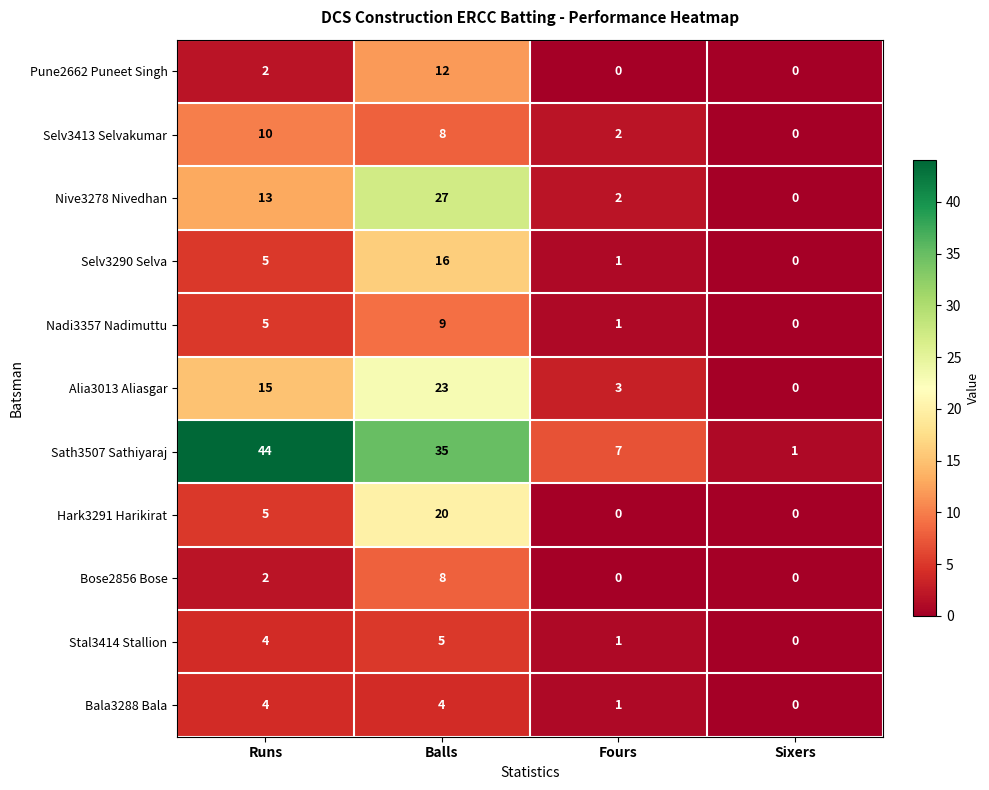

Where is Stal3414 Stallion nearest to the value 2?

Fours